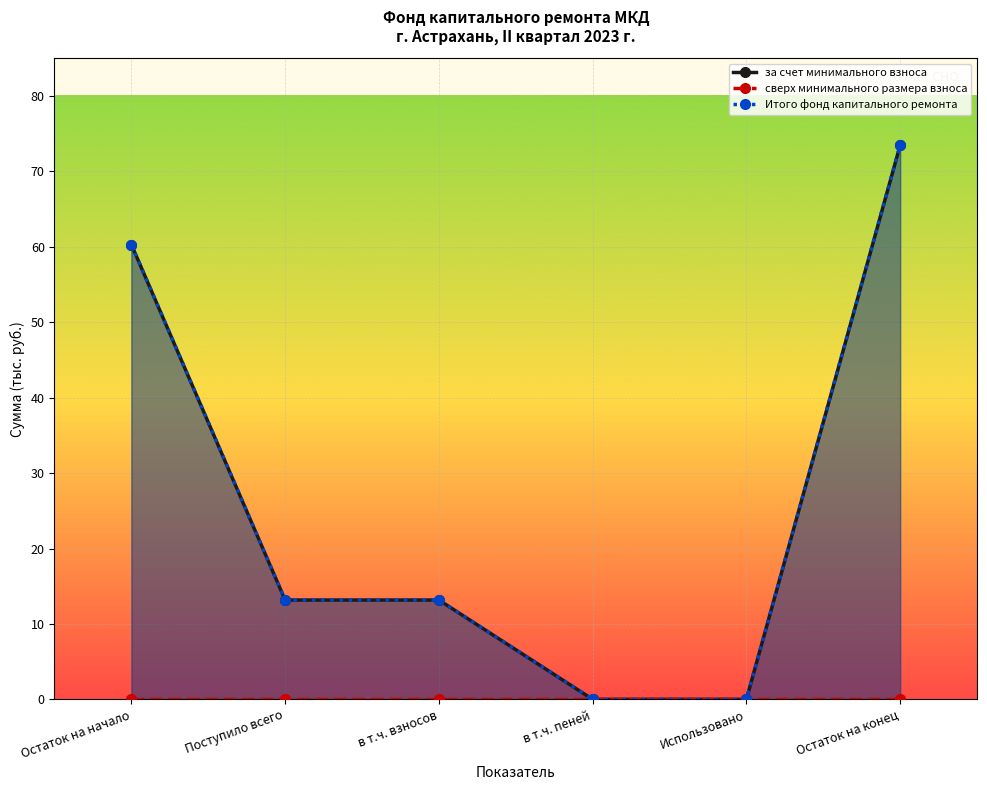

Which category has the highest value in the за счет минимального взноса series?

Остаток на конец